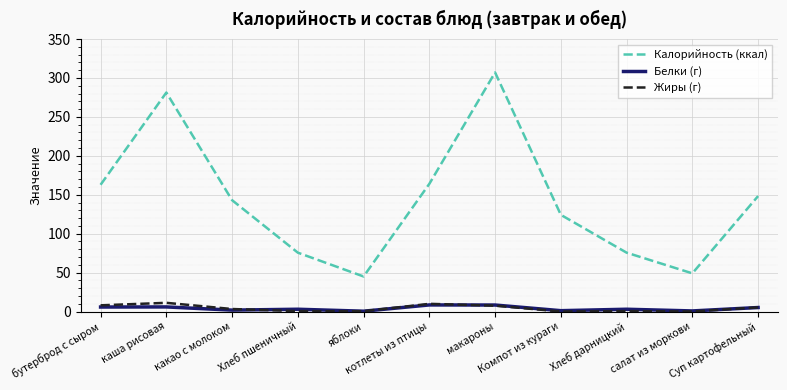

True or false: Жиры (г) and Калорийность (ккал) cross at least once.

False